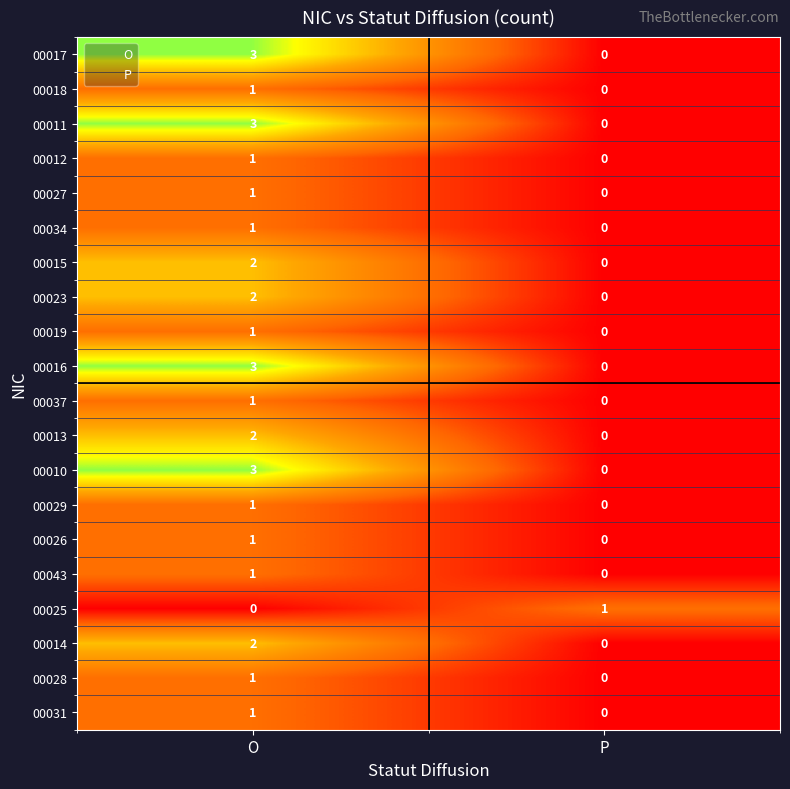

Which category has the highest value in the 00010 series?

O